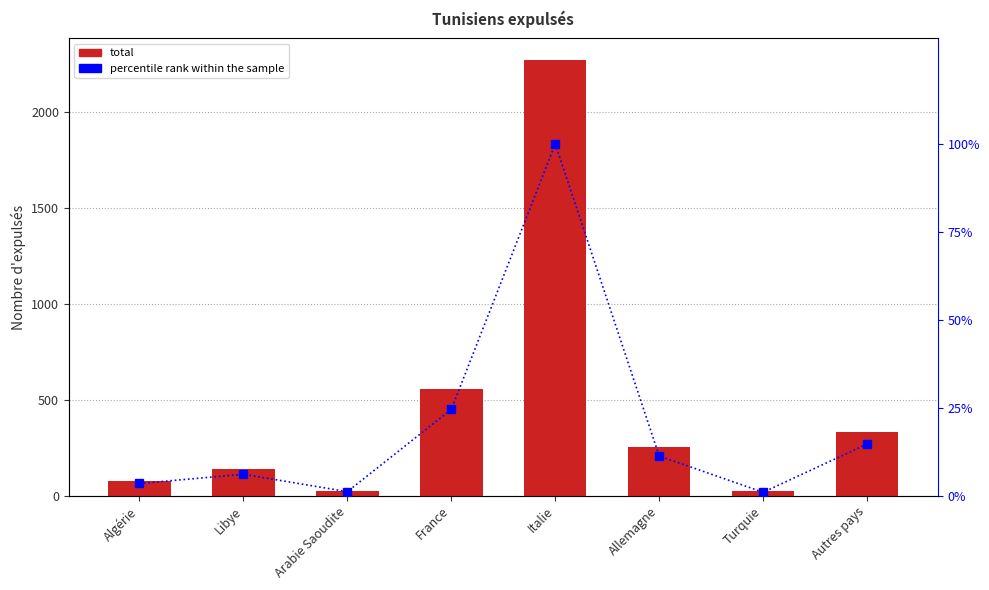

What is the lowest value of the total series?

22.0